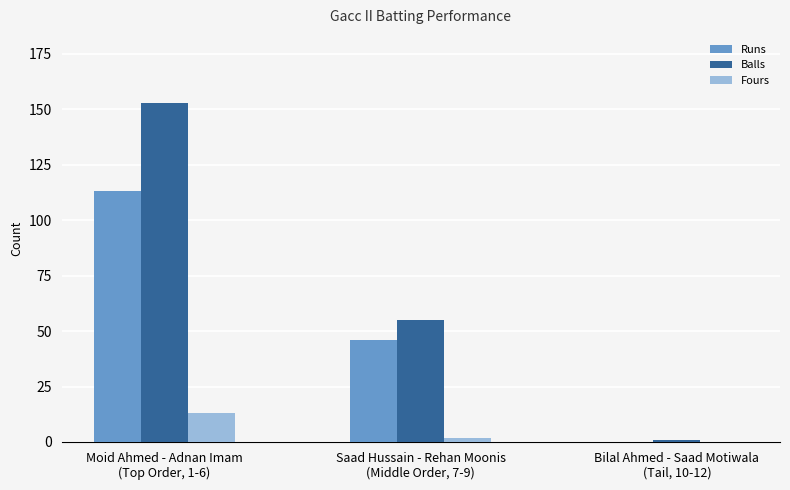

Which series has the largest total across all categories?

Balls